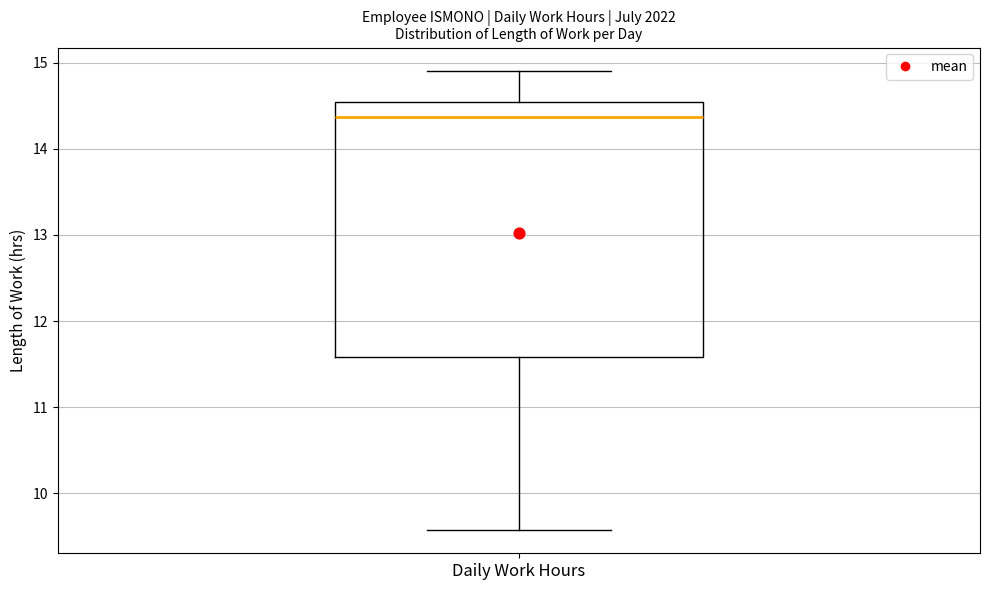

Where is the upper edge of the box for Daily Work Hours on the y-axis? The values are not printed on the chart, so give them approximately, as read against the axis.

14.6